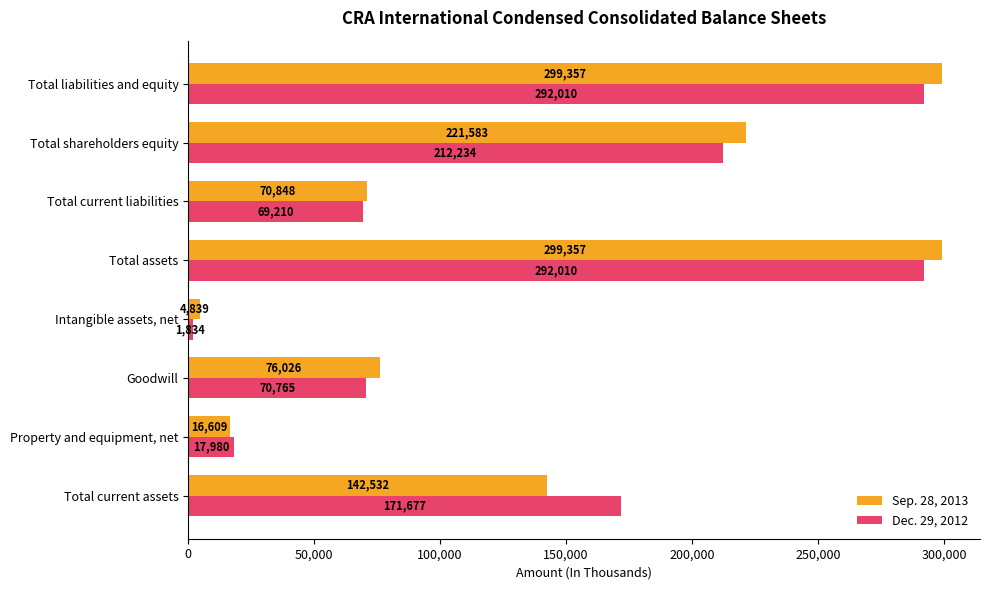

Which series has the largest range (max minus min)?

Sep. 28, 2013